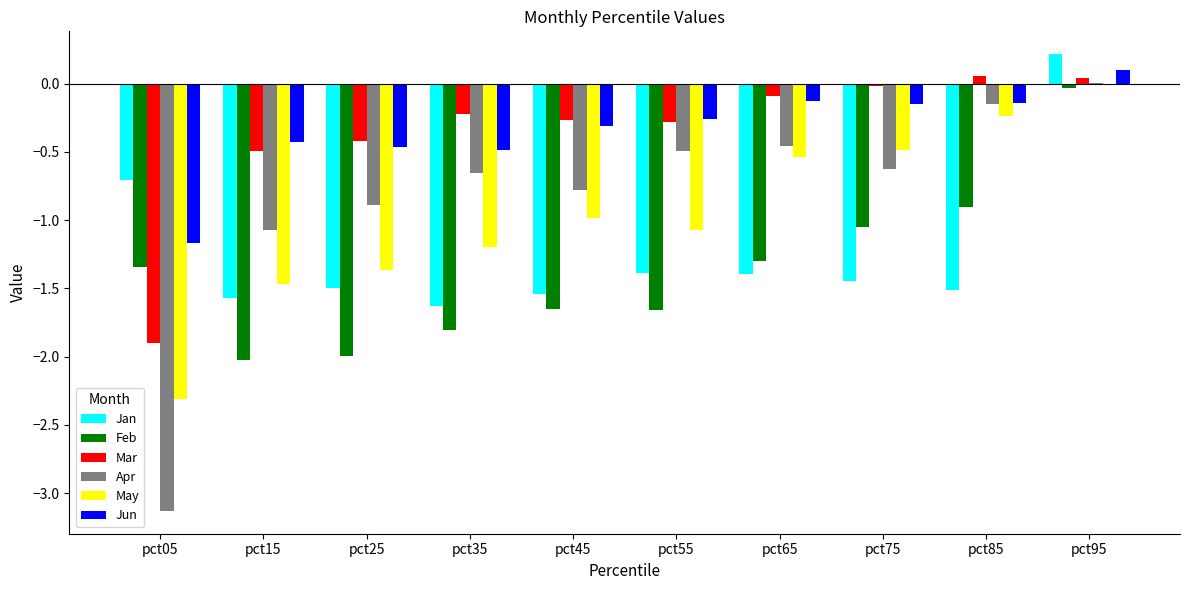

What is the total value across all series at pct15?

-7.1